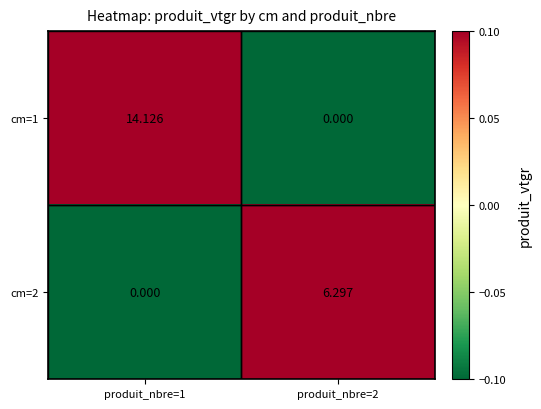

At which category is the sum across all series the highest?

produit_nbre=1